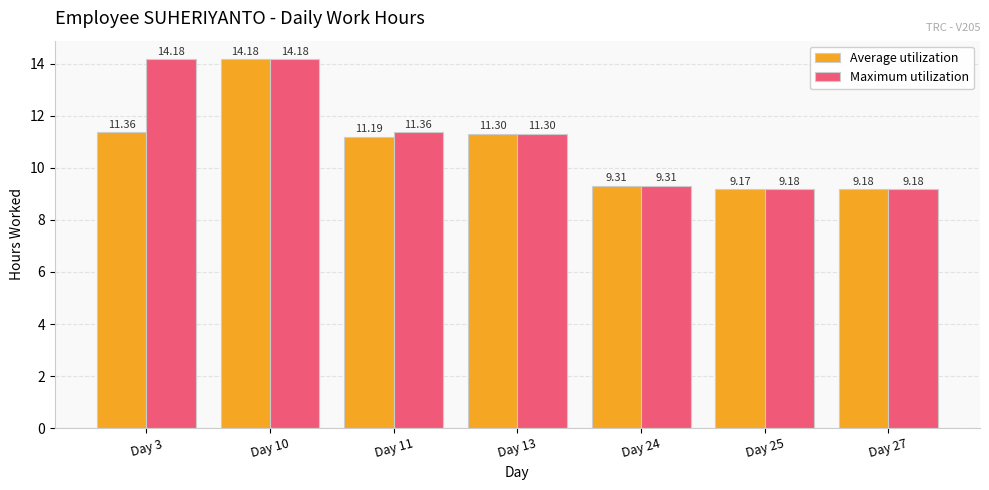

At Day 25, list the series in order from smallest to largest.

Average utilization, Maximum utilization